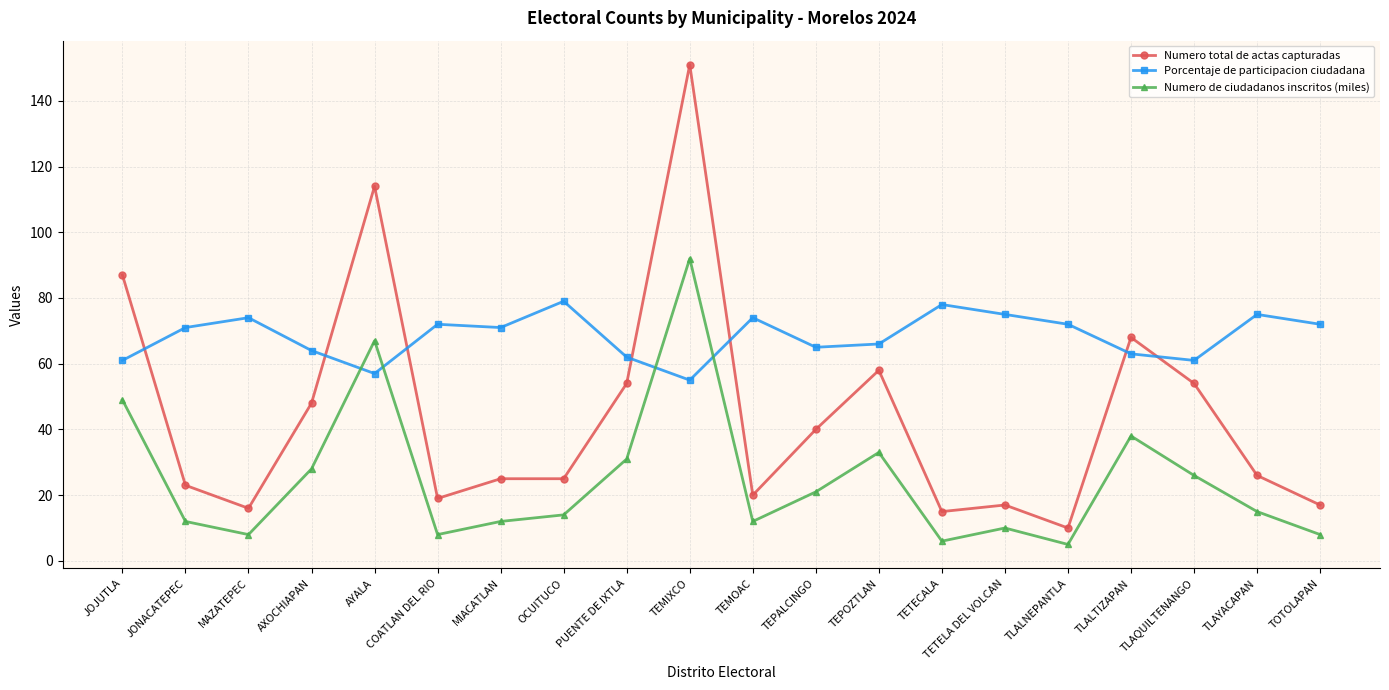

True or false: Porcentaje de participacion ciudadana has a value of 65 at TEPALCINGO.

True